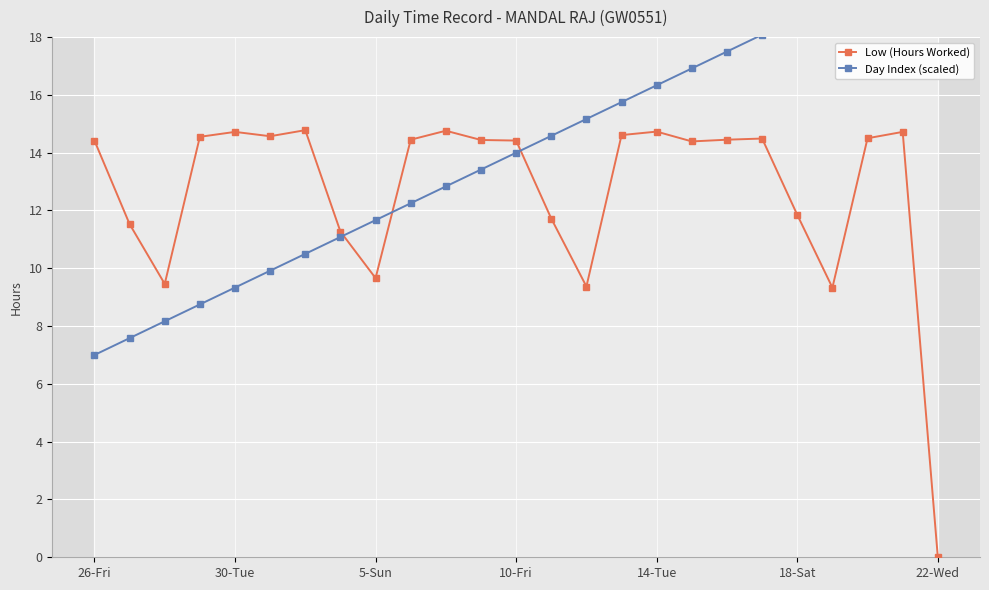

How many interior local valleys does the Low (Hours Worked) series have?

6